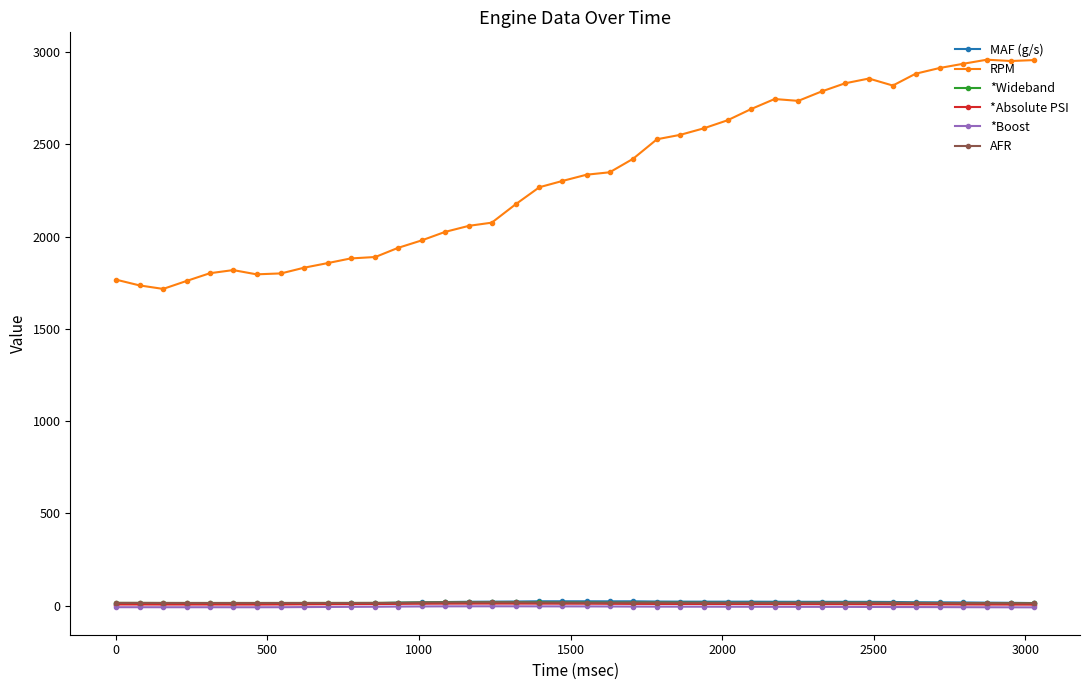

What is the value of the MAF (g/s) point at the 40th from the left?

13.8